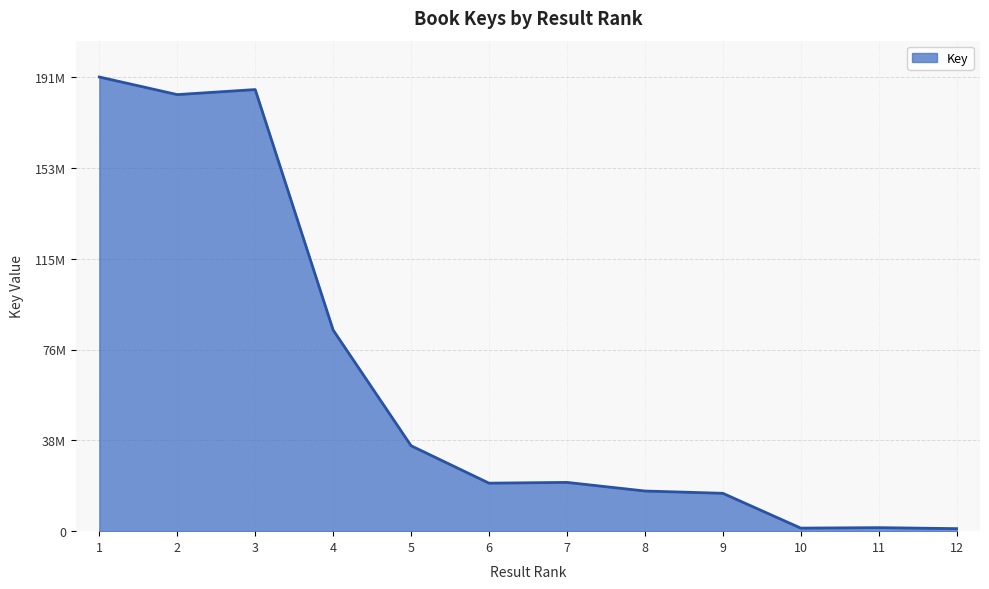

At which category does the chart reach its peak across all series?

1